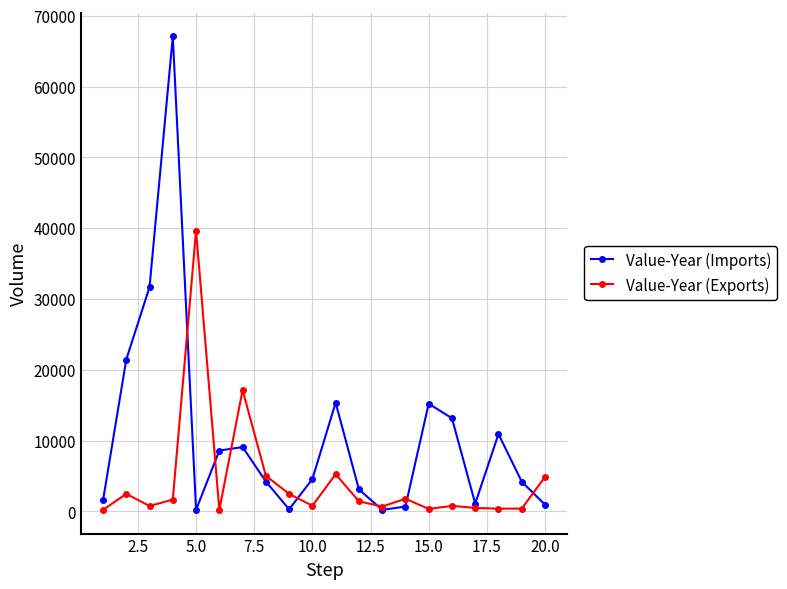

Rank the series by their maximum value, from lowest to highest.

Value-Year (Exports), Value-Year (Imports)